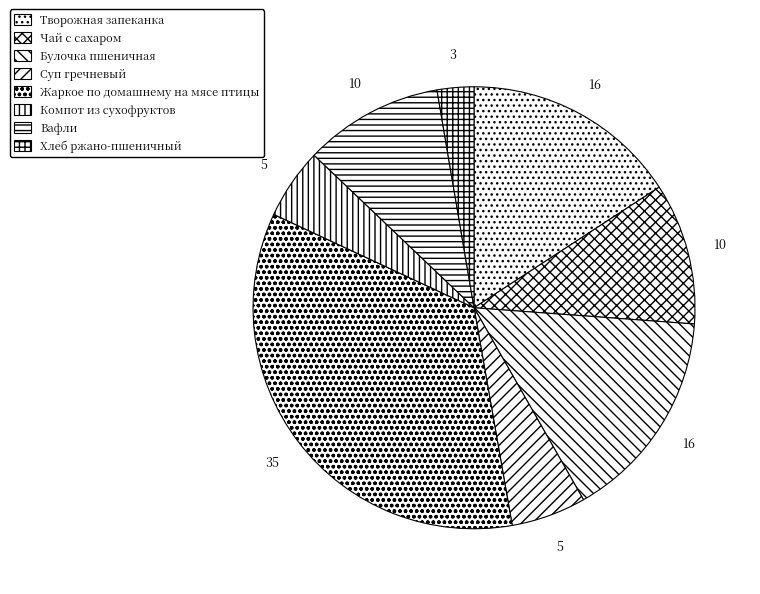

The Чай с сахаром slice represents 10% of the pie. True or false?

True